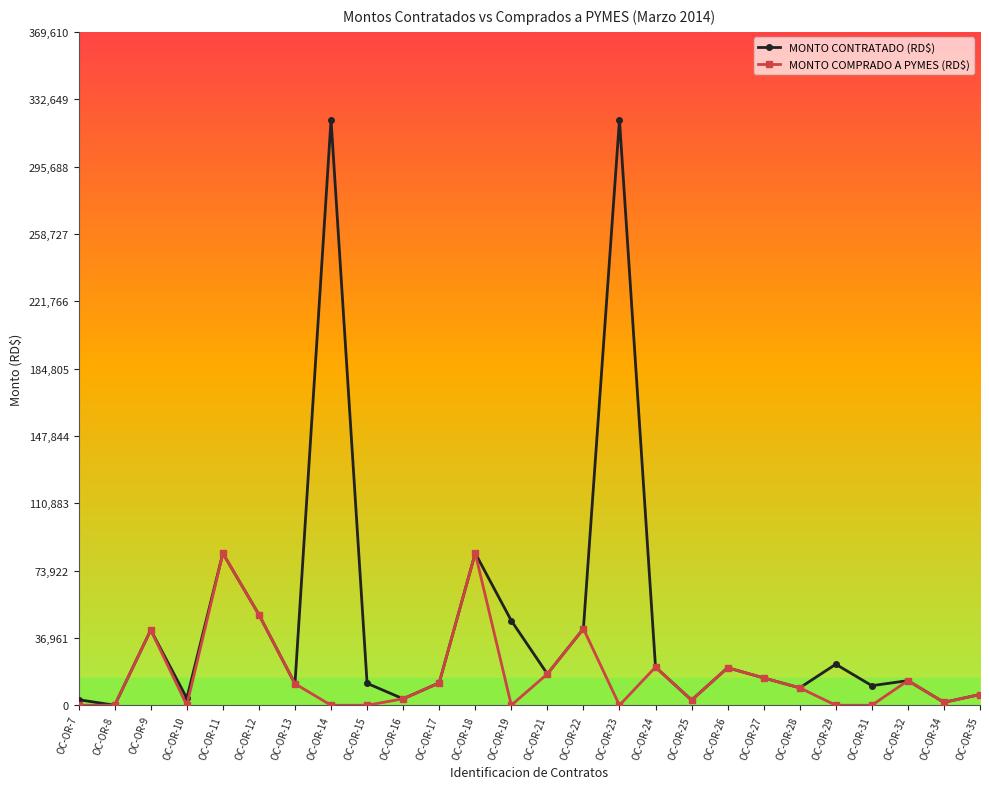

True or false: MONTO COMPRADO A PYMES (RD$) has more than 2 points higher than both neighbors.

True